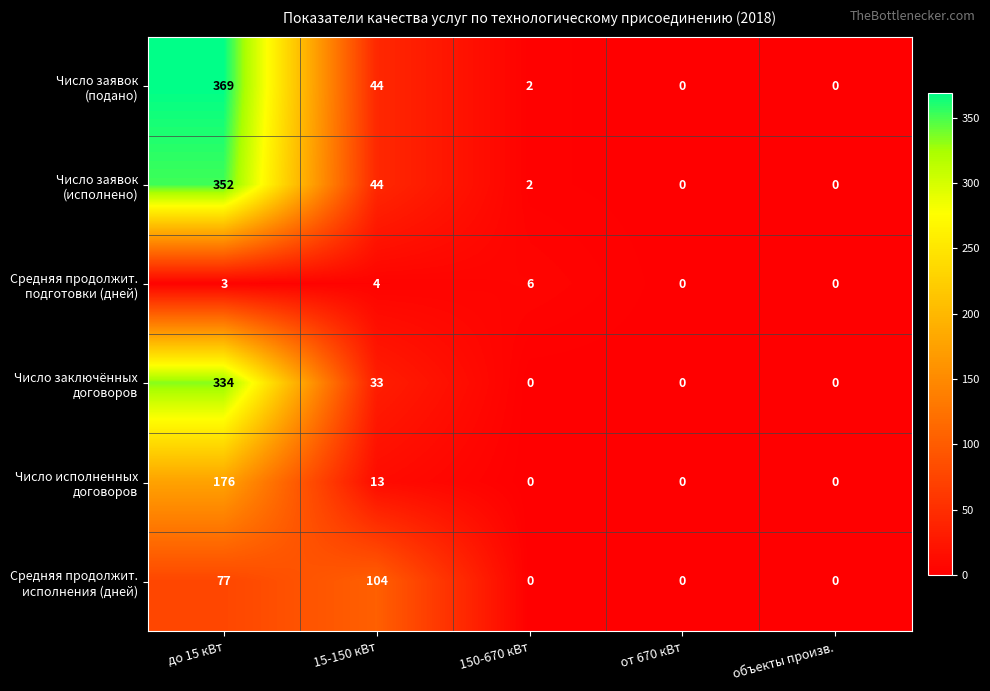

At which category is the sum across all series the highest?

до 15 кВт